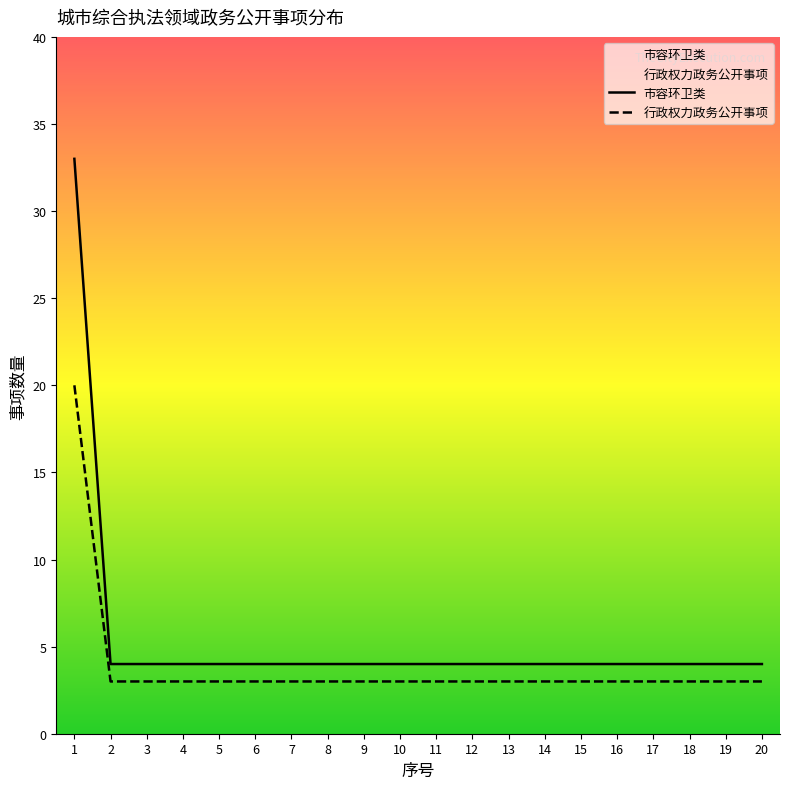

Which category has the highest value in the 行政权力政务公开事项 series?

1